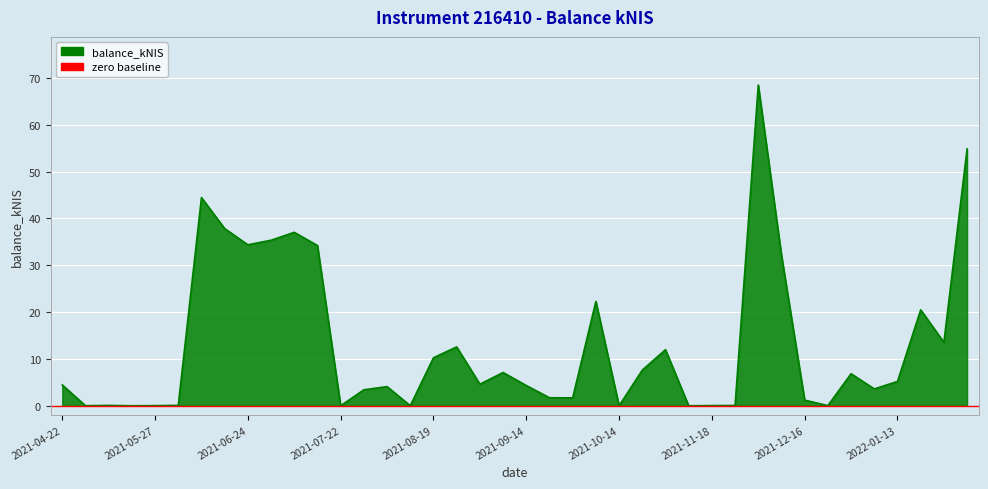

How many lines are shown in the chart?

1